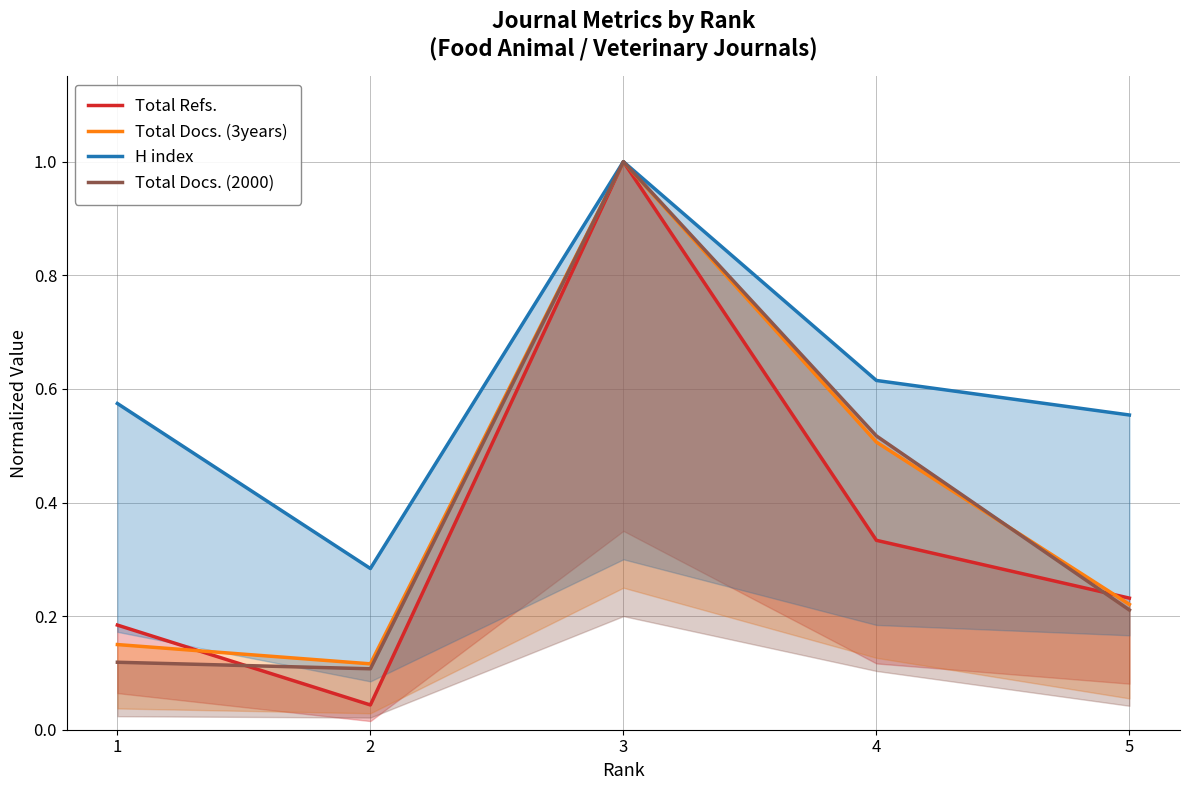

Which has a higher value, 5 or 2?

5